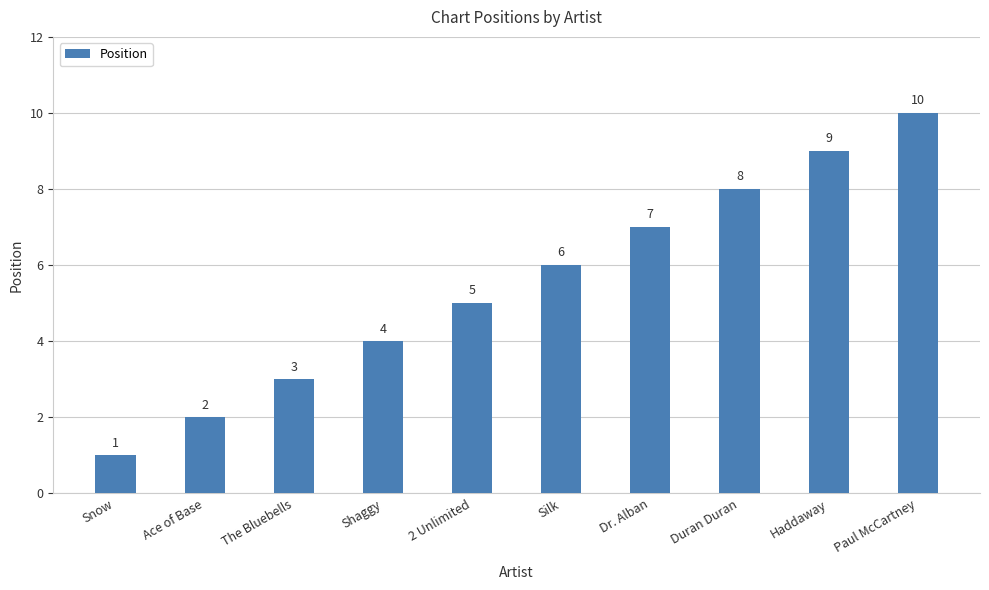

Does the chart contain stacked bars?

No